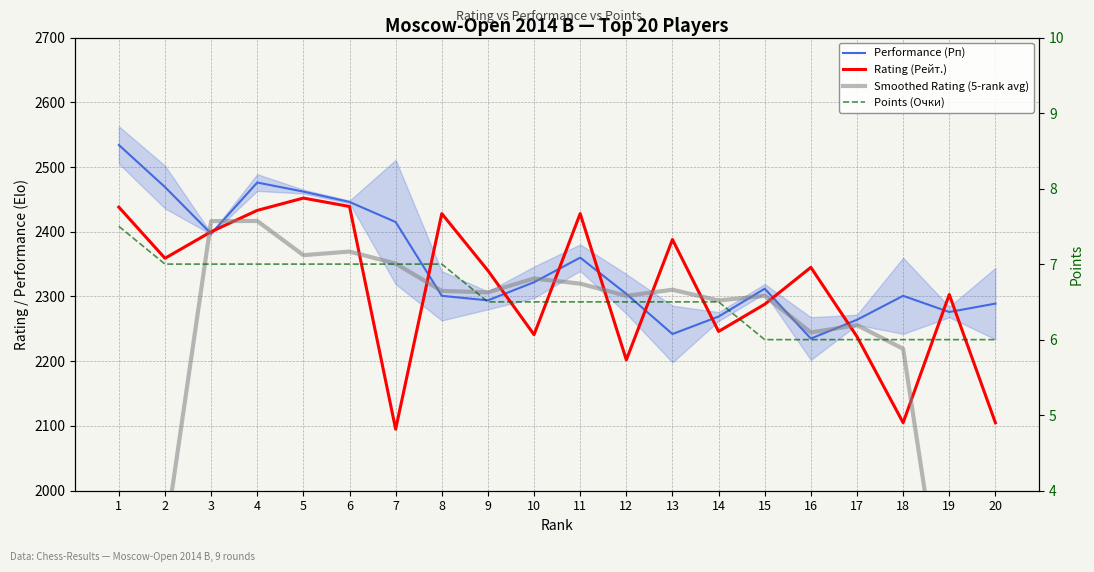

Which series ends up on top after the final intersection of Performance (Рп) and Smoothed Rating (5-rank avg)?

Performance (Рп)